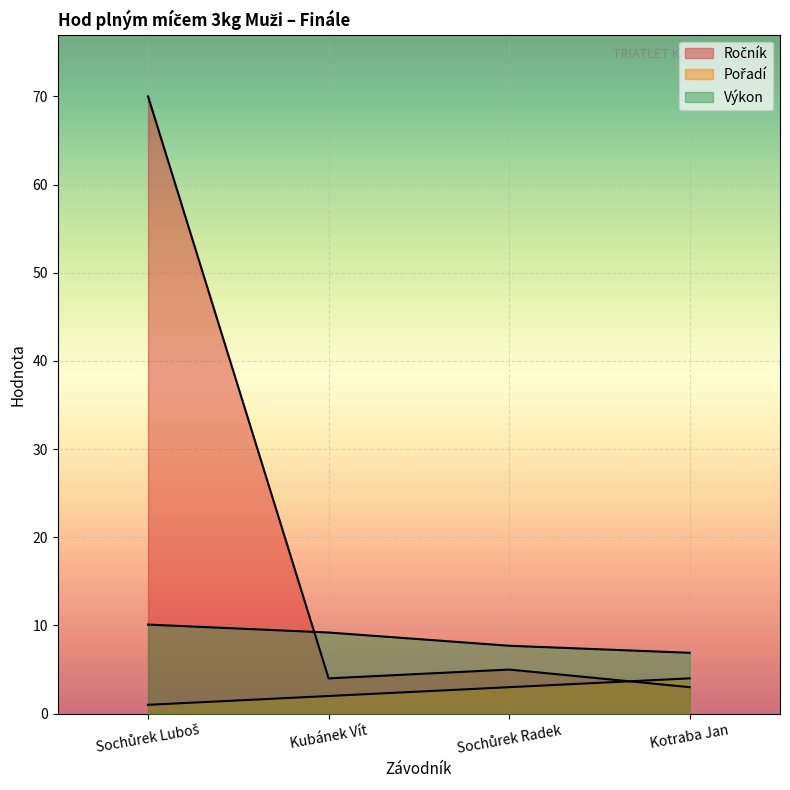

How many data points does each series have?

4